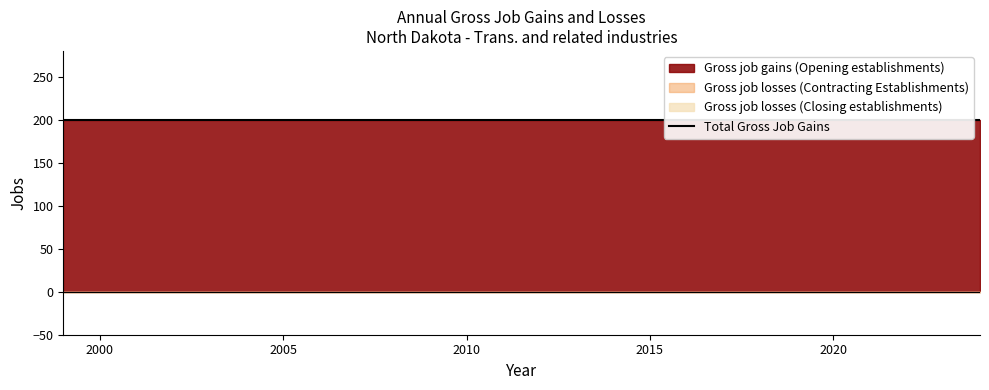

What is the maximum value for Gross job gains (Opening establishments)?

200